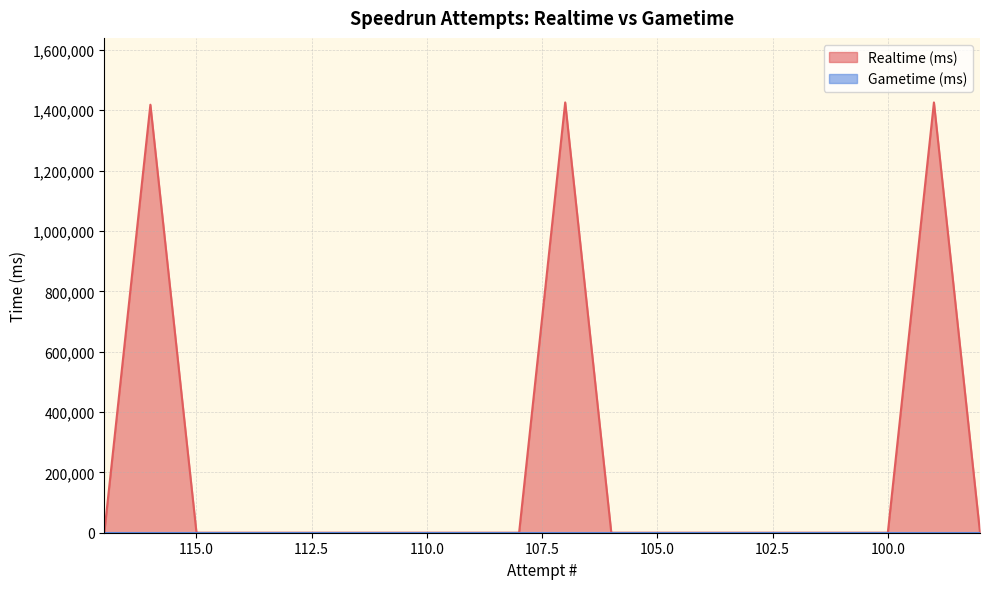

What is the difference between the maximum and minimum values?

1425929